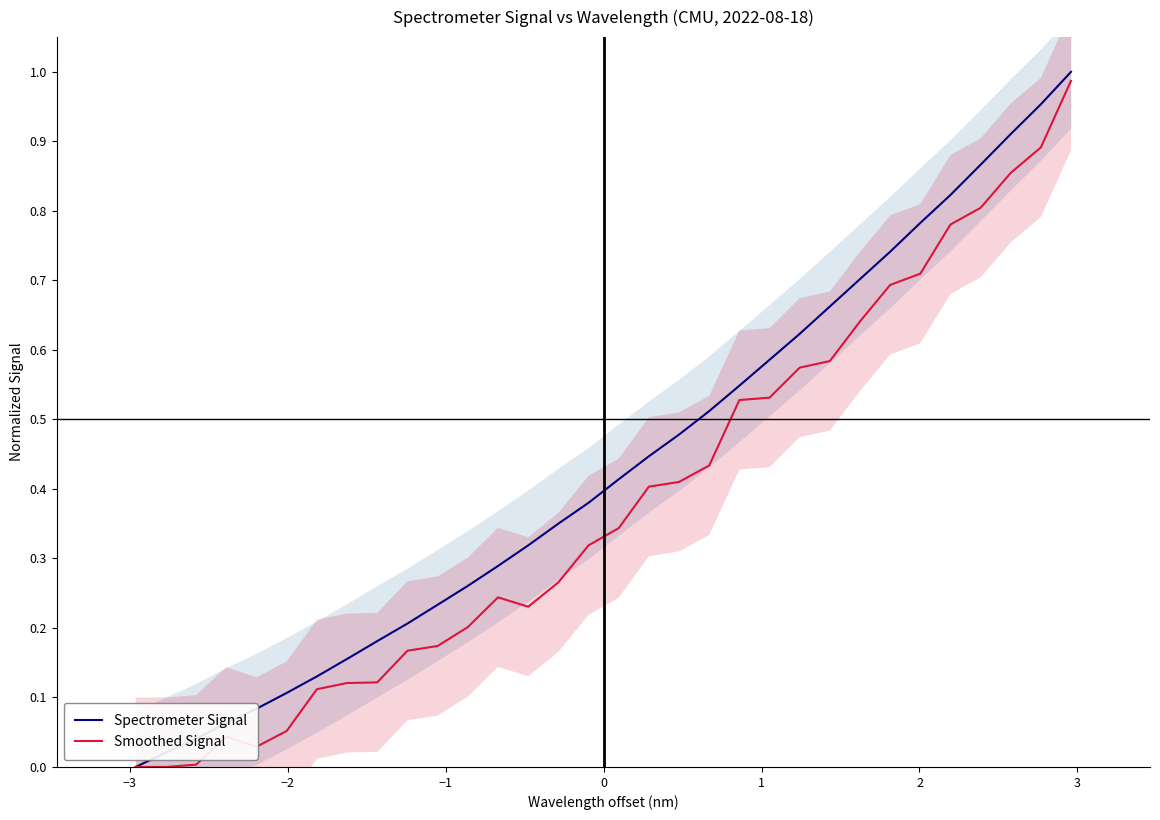

At how many categories does at least one series exceed 0?

31